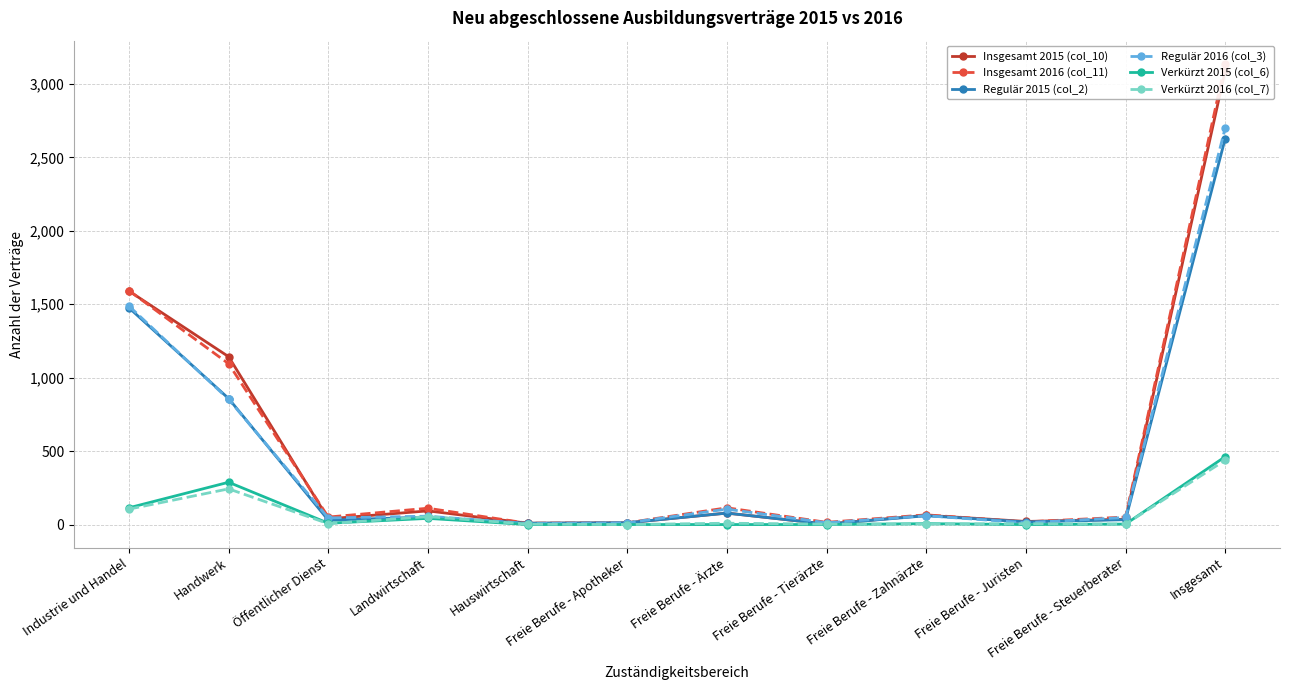

List the series in order of their peak value, lowest first.

Verkürzt 2016 (col_7), Verkürzt 2015 (col_6), Regulär 2015 (col_2), Regulär 2016 (col_3), Insgesamt 2015 (col_10), Insgesamt 2016 (col_11)